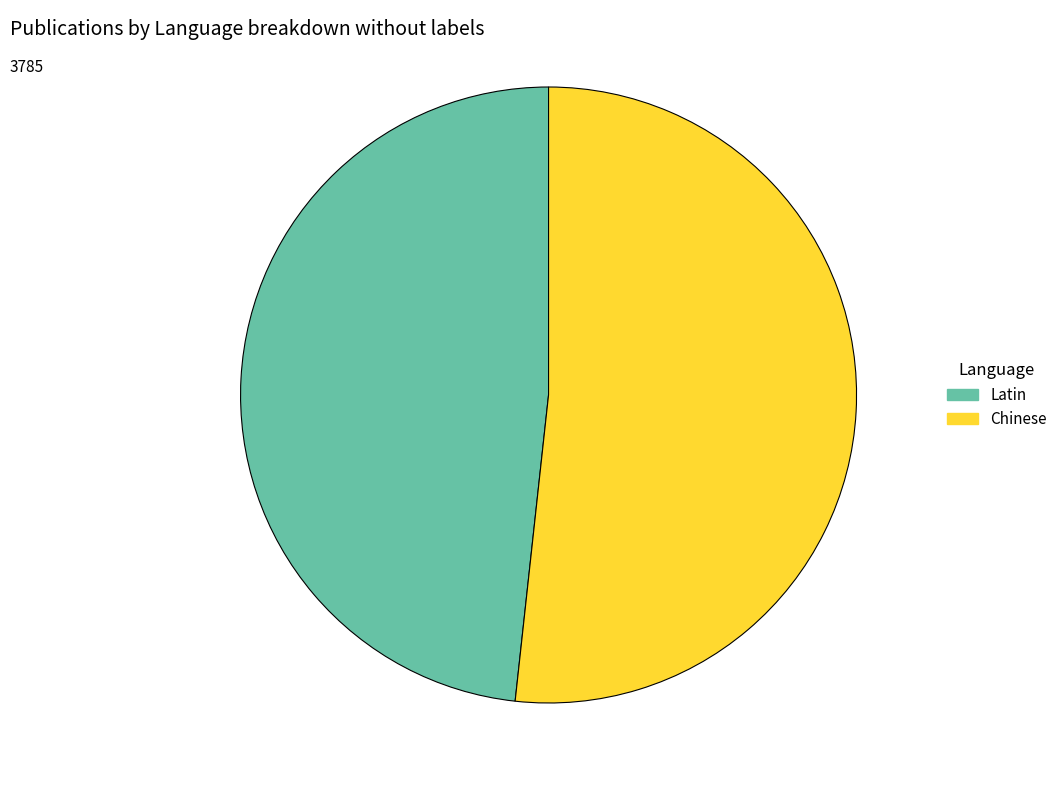

Between Latin and Chinese, which is larger?

Chinese